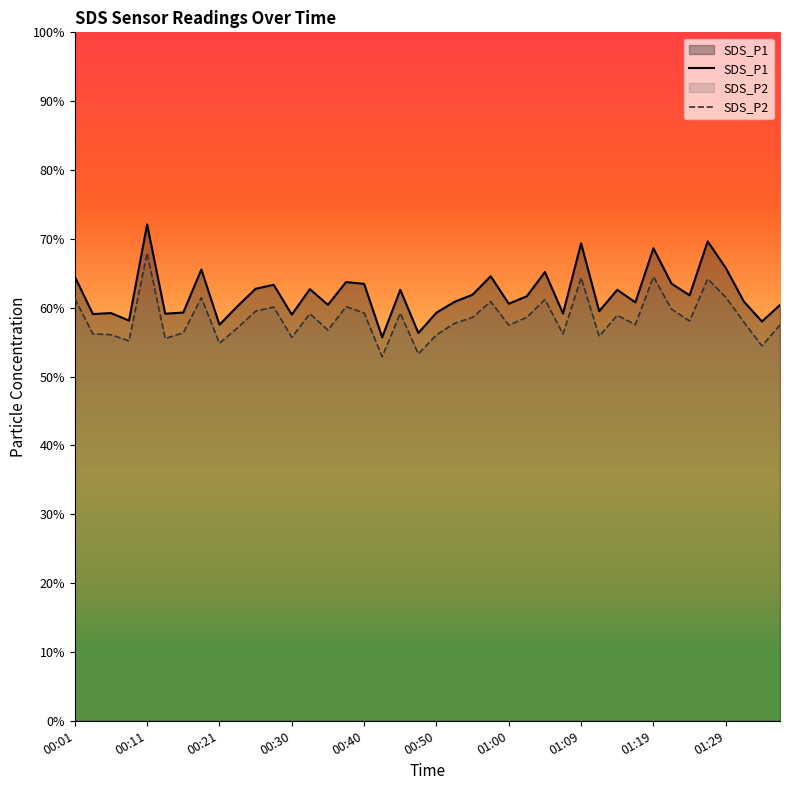

What is the difference between the maximum and minimum values in the SDS_P2 series?

15.1